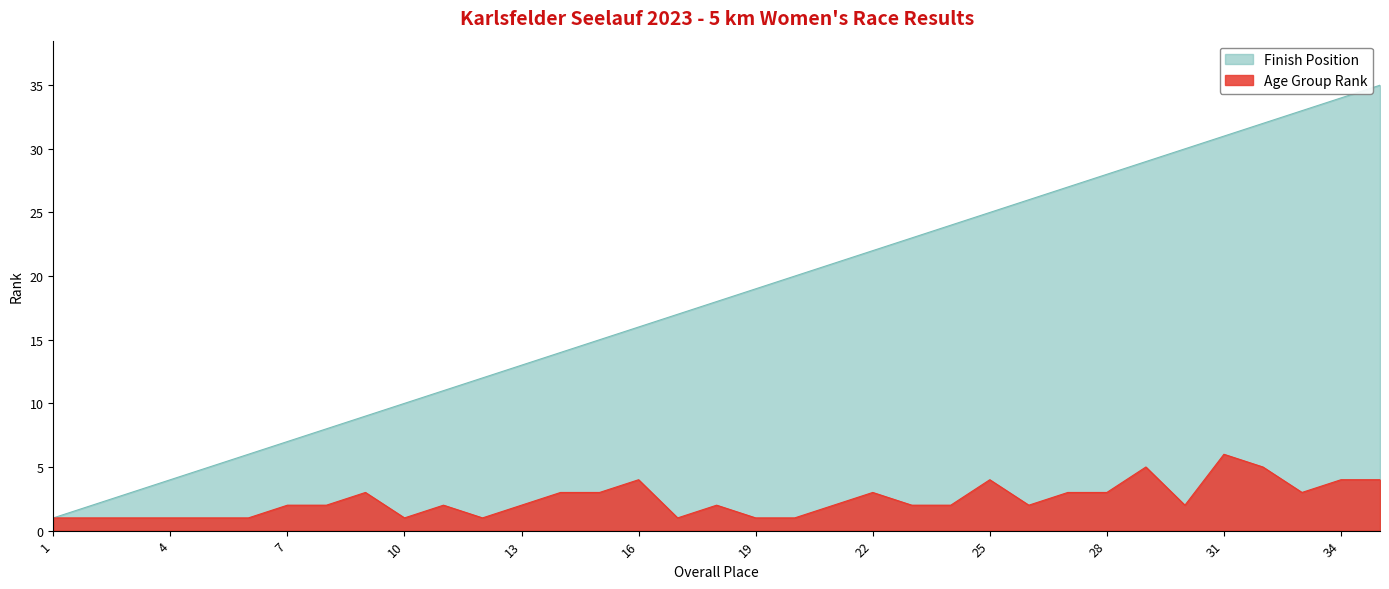

Does the chart display data point markers on the line(s)?

No